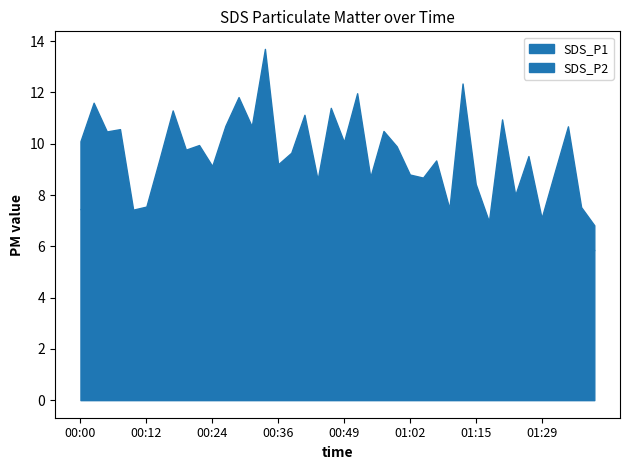

What is the approximate value of SDS_P1 at 00:39?

9.7